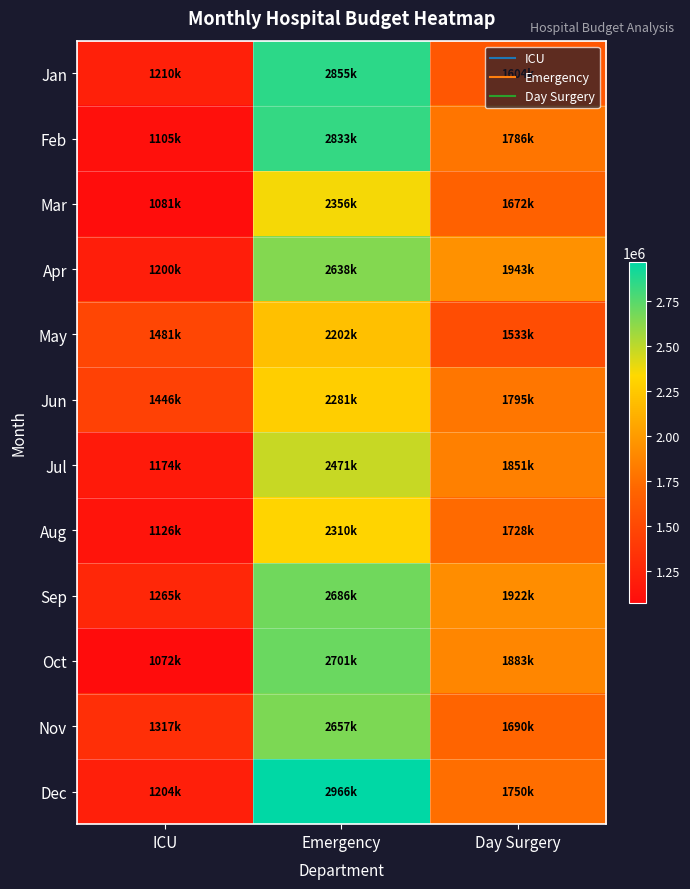

Rank the series by their maximum value, from lowest to highest.

May, Jun, Aug, Mar, Jul, Apr, Nov, Sep, Oct, Feb, Jan, Dec